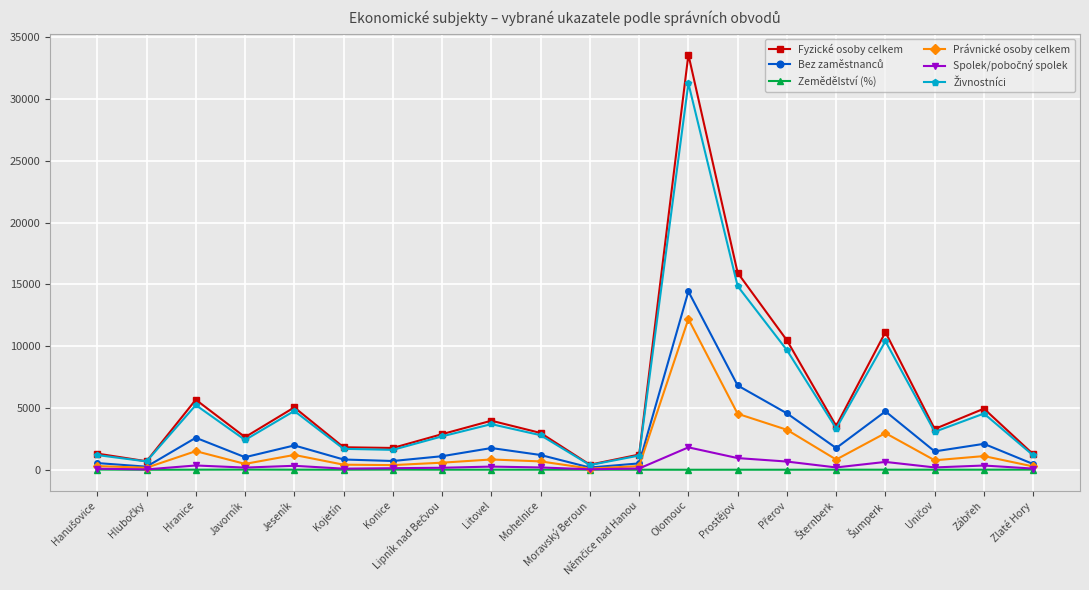

At which category is the sum across all series the highest?

Olomouc